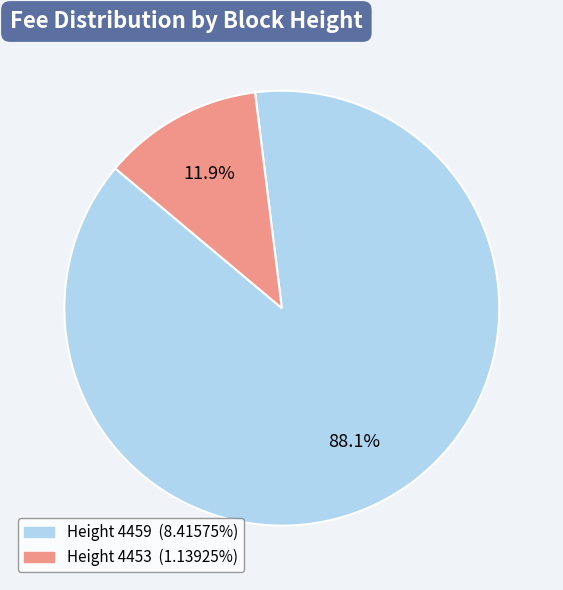

Is there a majority slice in this chart?

Yes